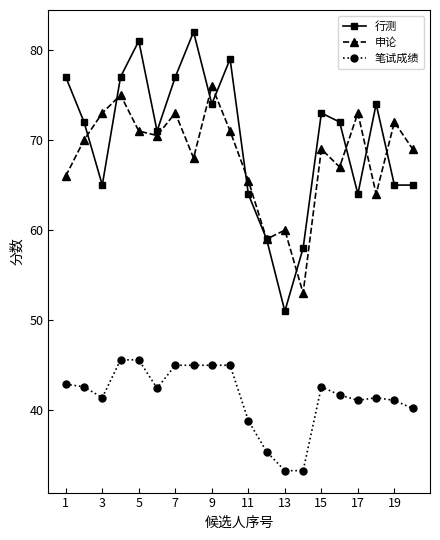

What is the difference between the second highest and second lowest values in the 申论 series?

16.0